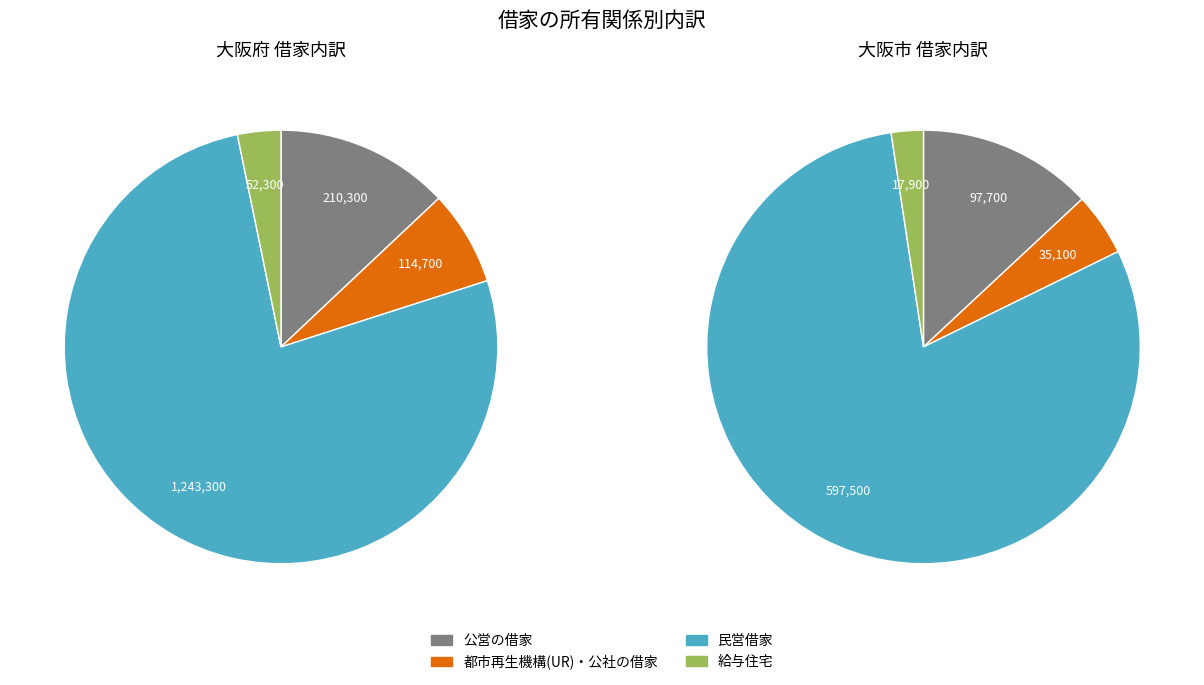

What is the total percentage of 民営借家 and 給与住宅?

79.9%